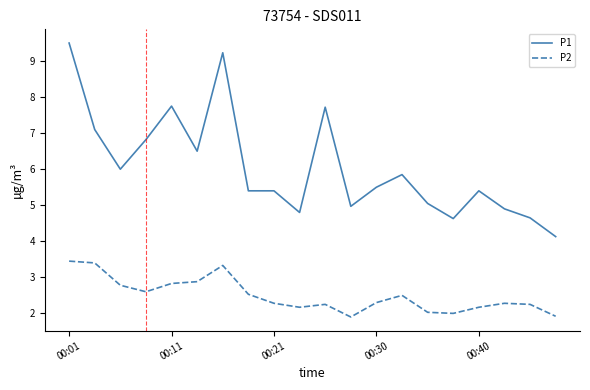

True or false: P1 and P2 cross at least once.

False